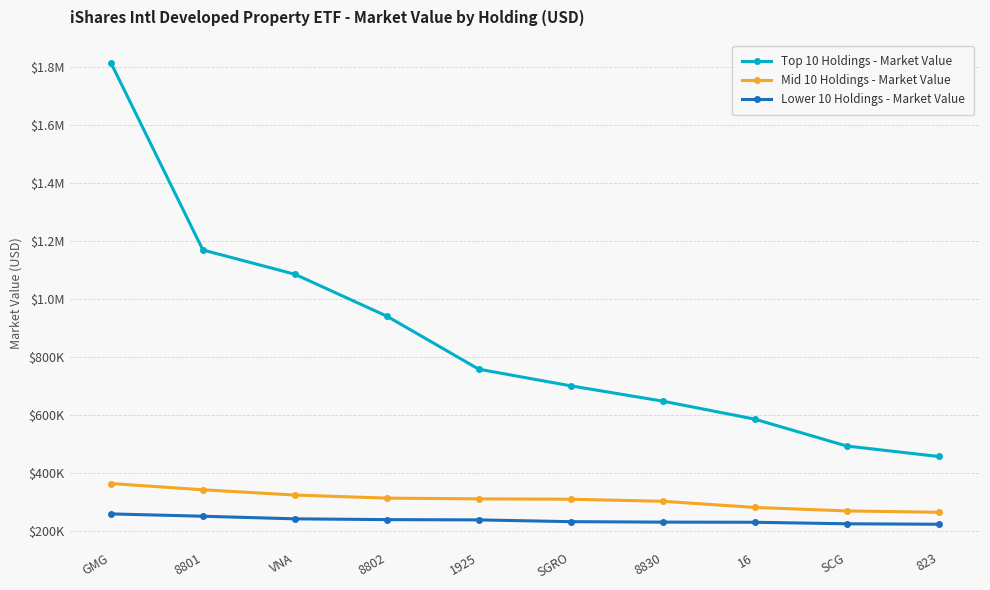

Is this an area chart (filled region under the line)?

No